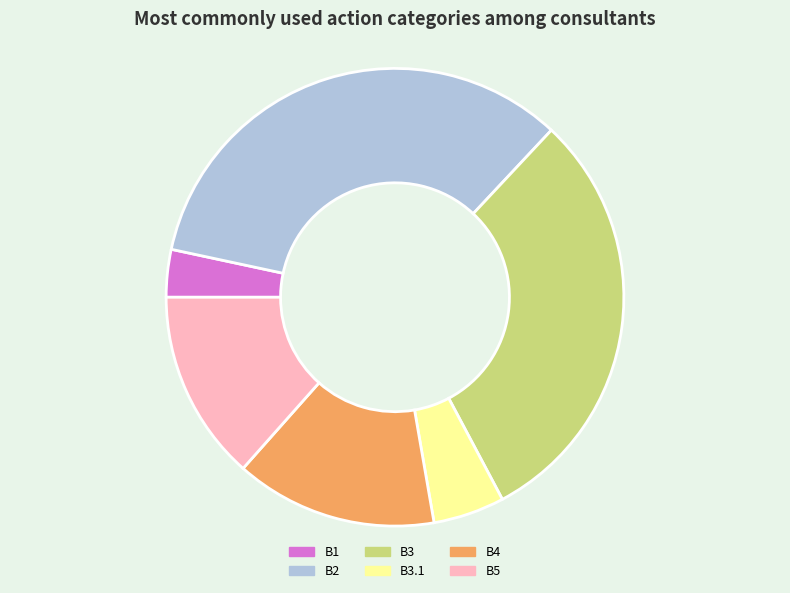

What is the ratio of the value at Β2 to the value at Β5?

2.5